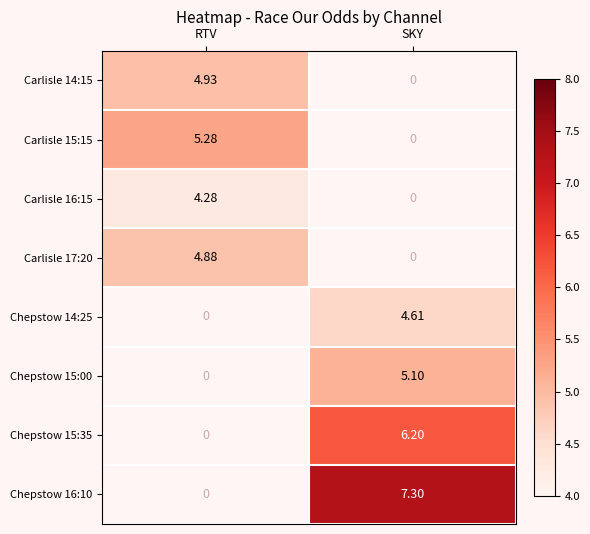

Is the value of Carlisle 17:20 at RTV greater than the value of Chepstow 15:35 at SKY?

No